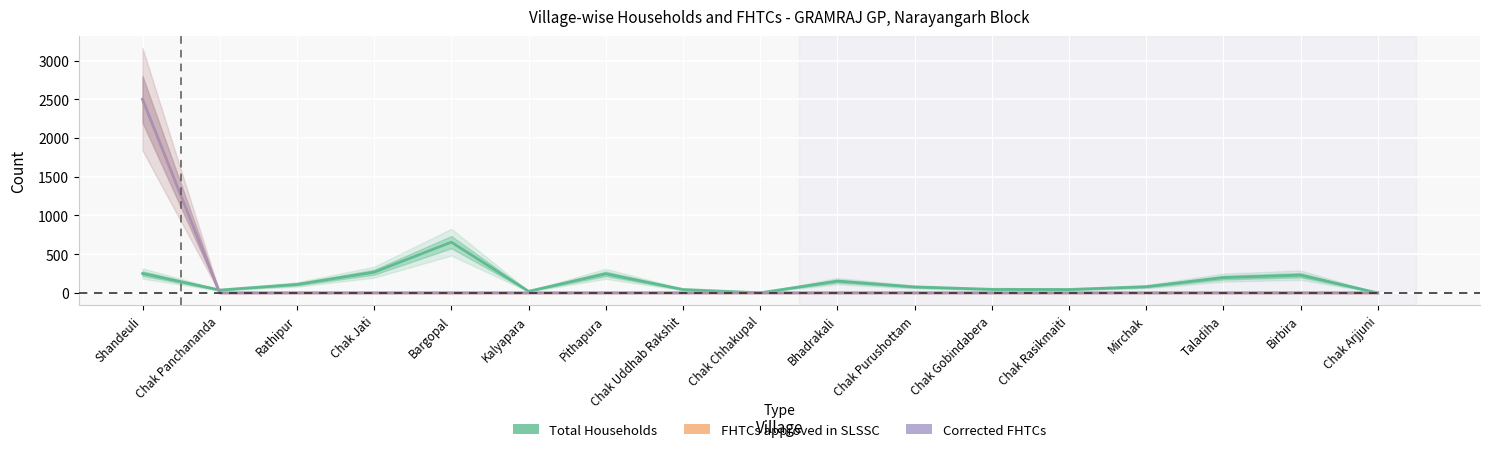

Where is Total Households nearest to the value 327?

Chak Jati